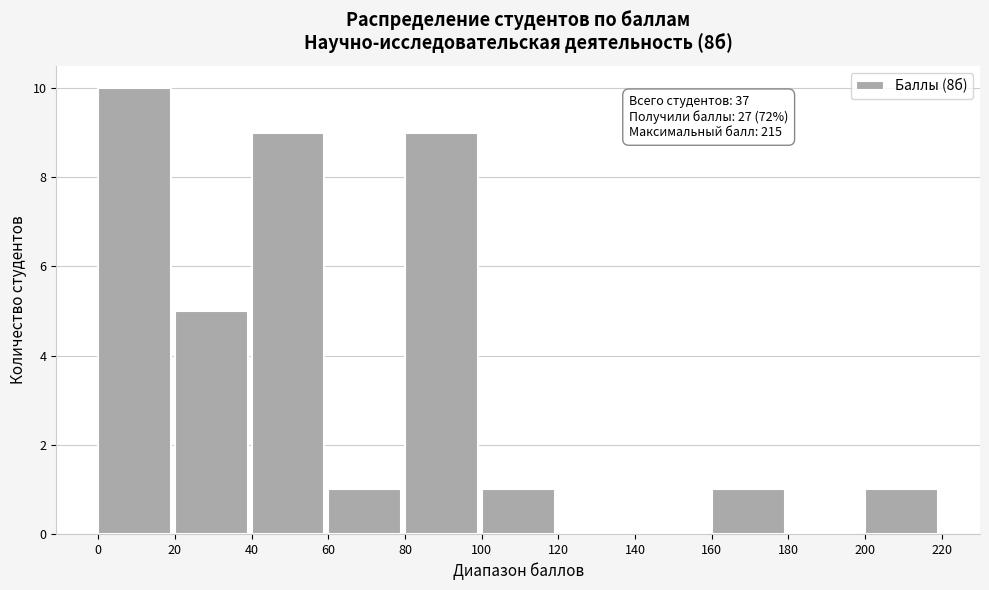

Over which range of the x-axis is the bar tallest?

0 to 20